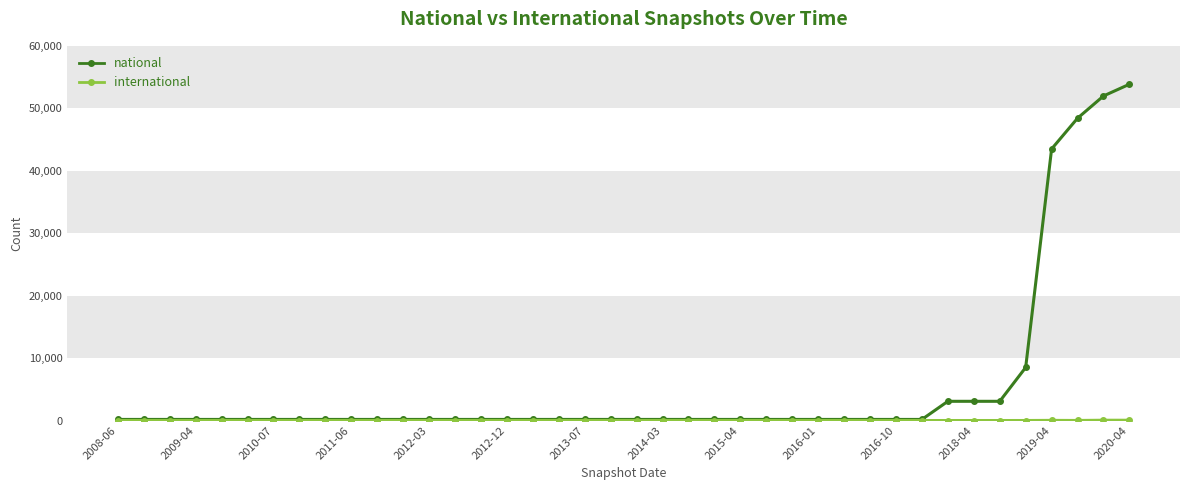

Which series has the largest range (max minus min)?

national